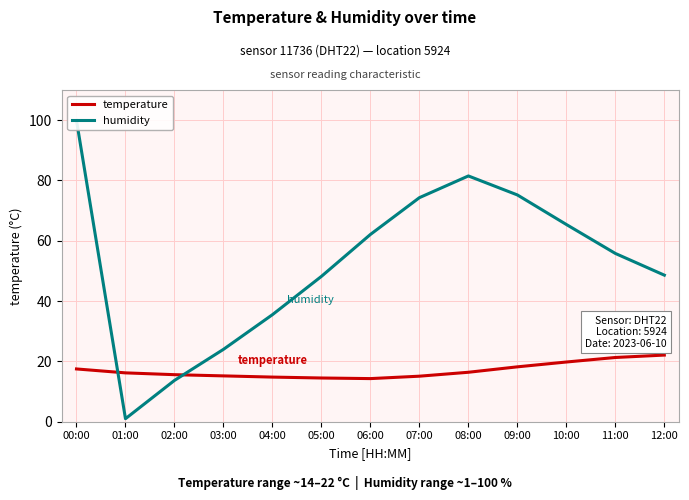

True or false: humidity has a value of 0.6 at 01:00.

False